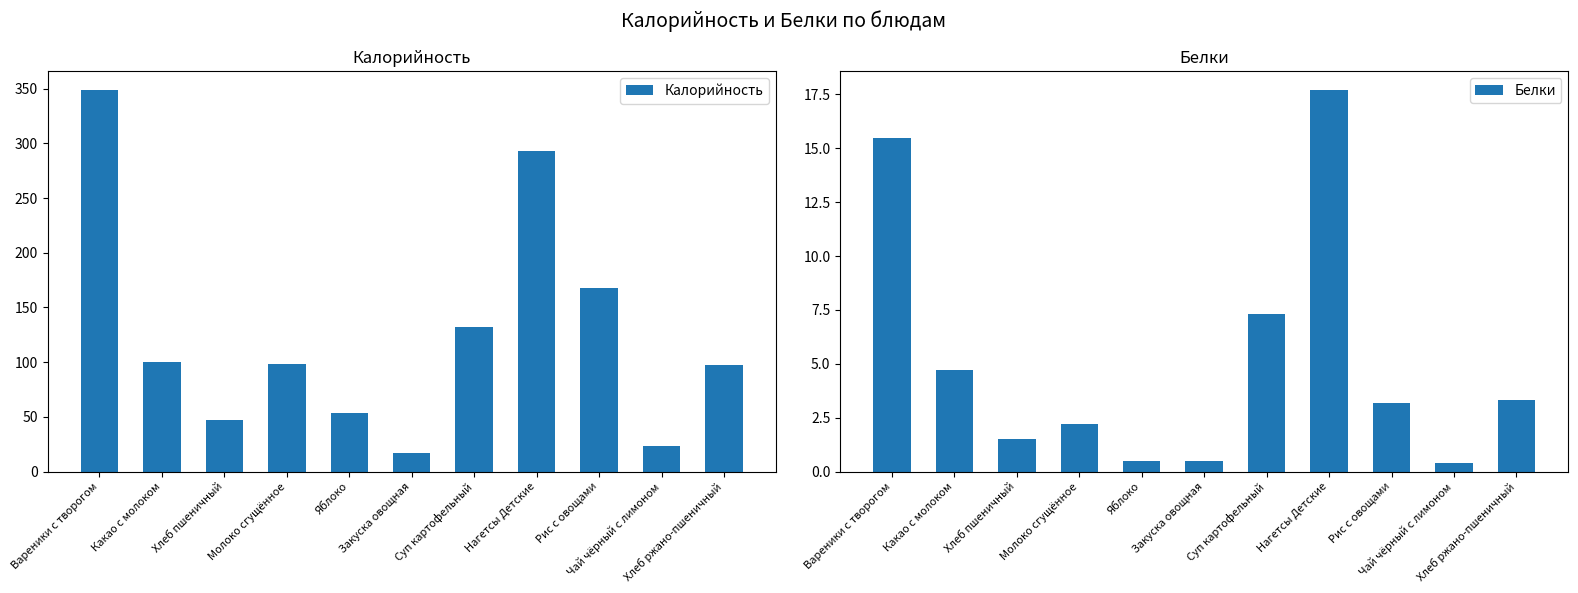

At which category does the chart reach its peak across all series?

Вареники с творогом